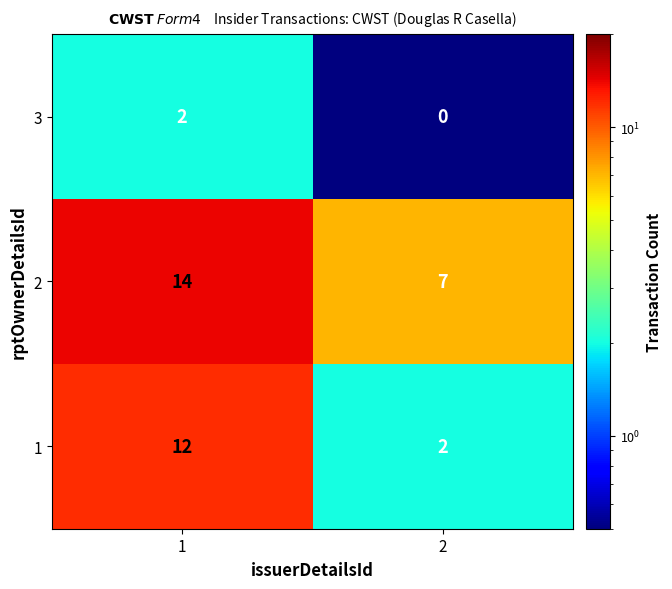

What is the difference between the 2 values at 1 and 2?

7